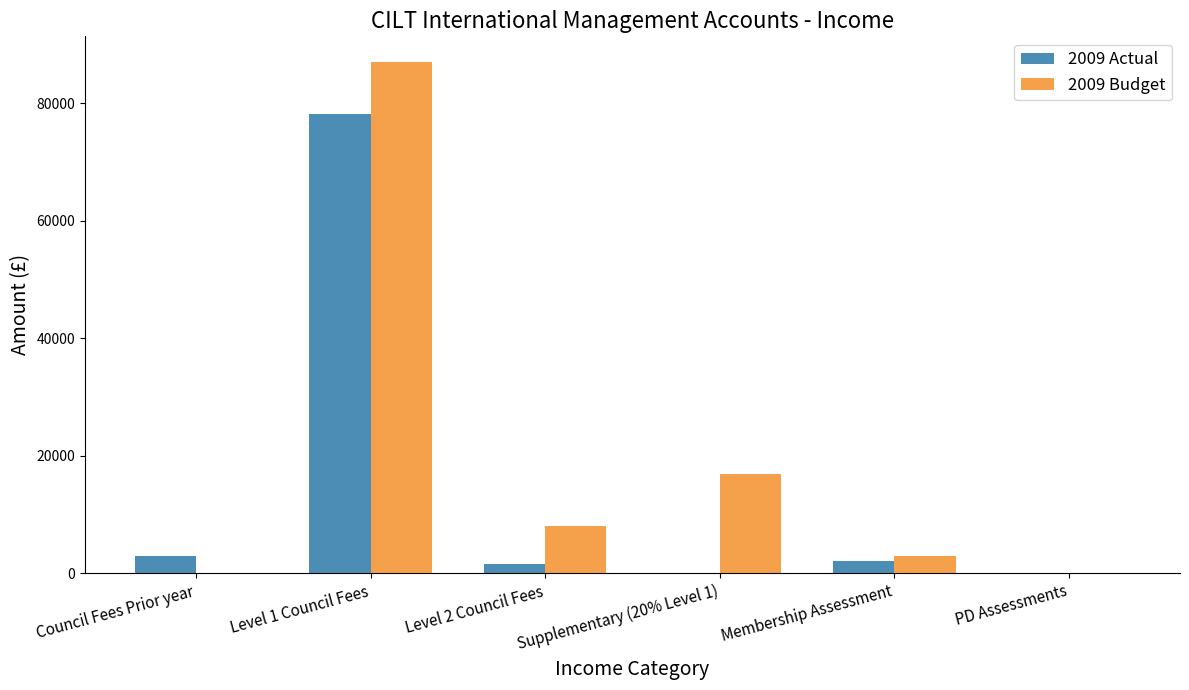

Which category has the highest value in the 2009 Actual series?

Level 1 Council Fees